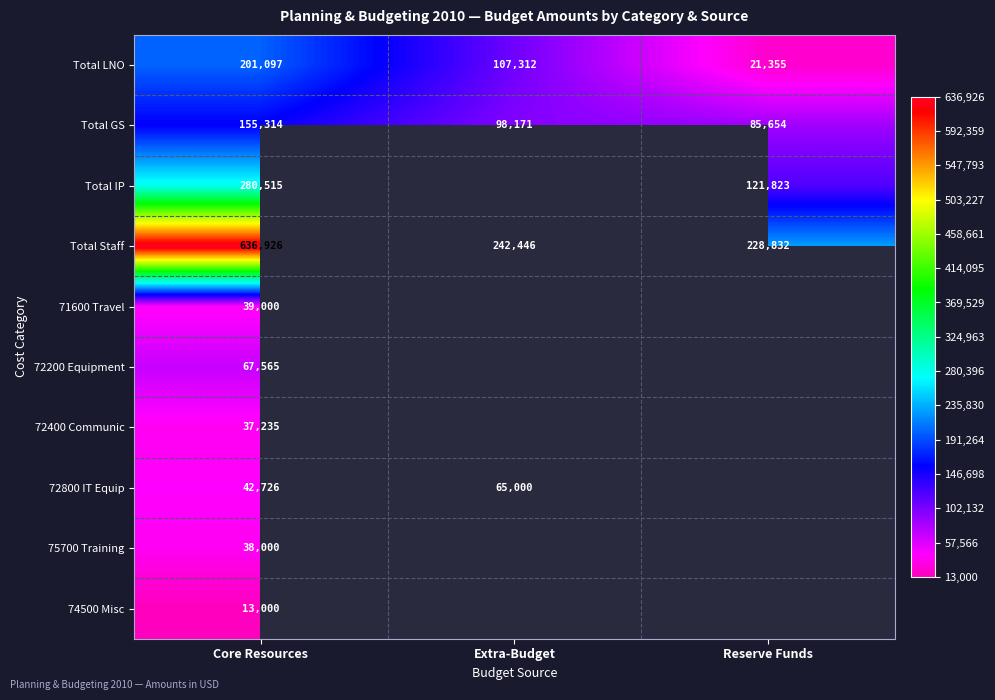

What is the highest value of the Total GS series?

155314